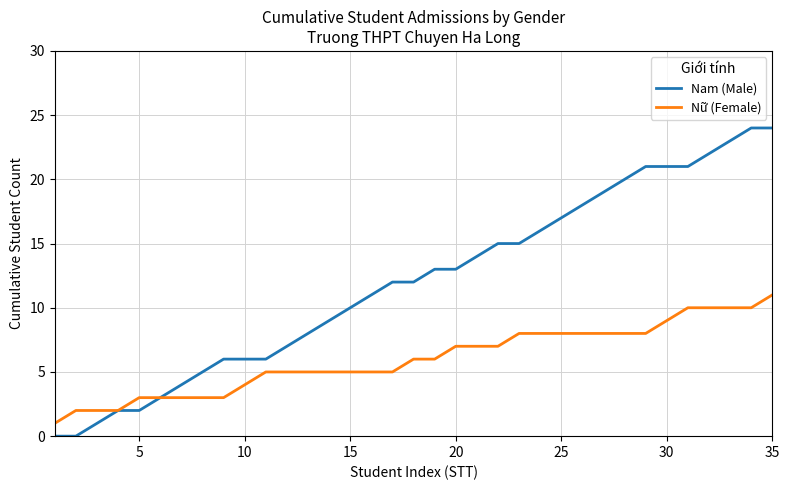

What is the maximum value shown in the chart?

24